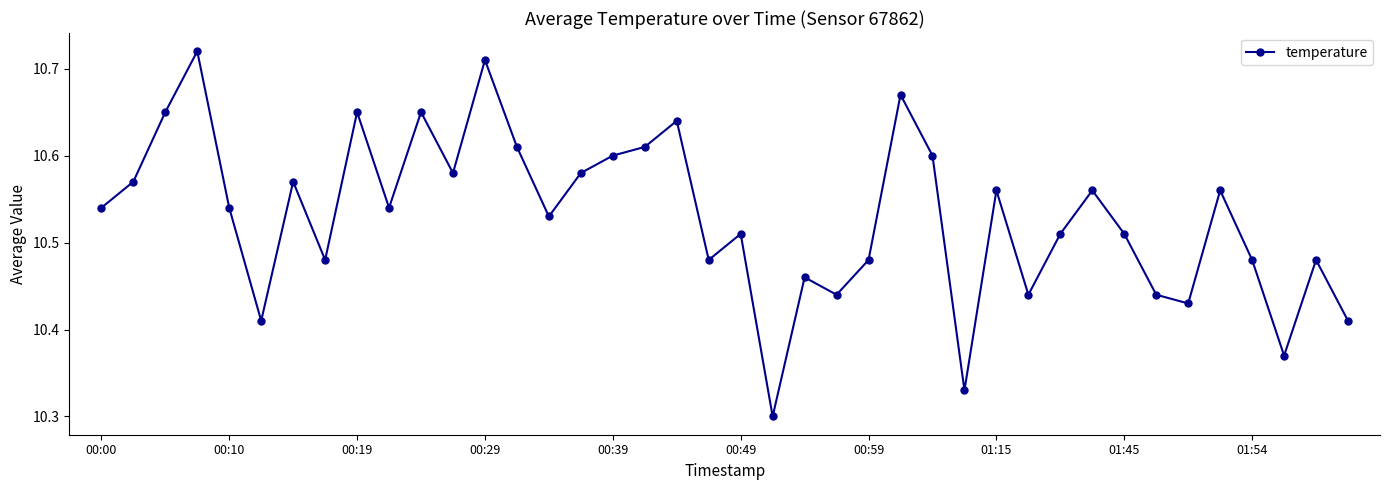

How many points are lower than both their immediate neighbors (excluding endpoints)?

12